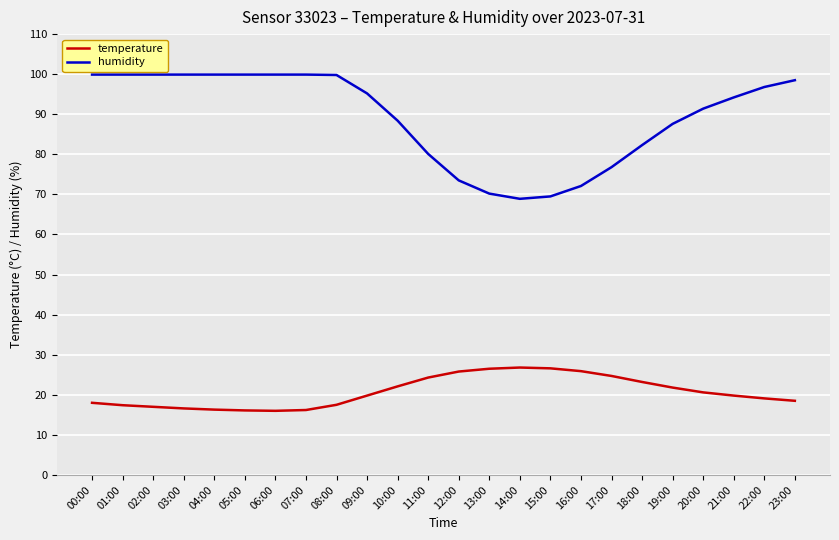

True or false: humidity and temperature intersect in this chart.

False